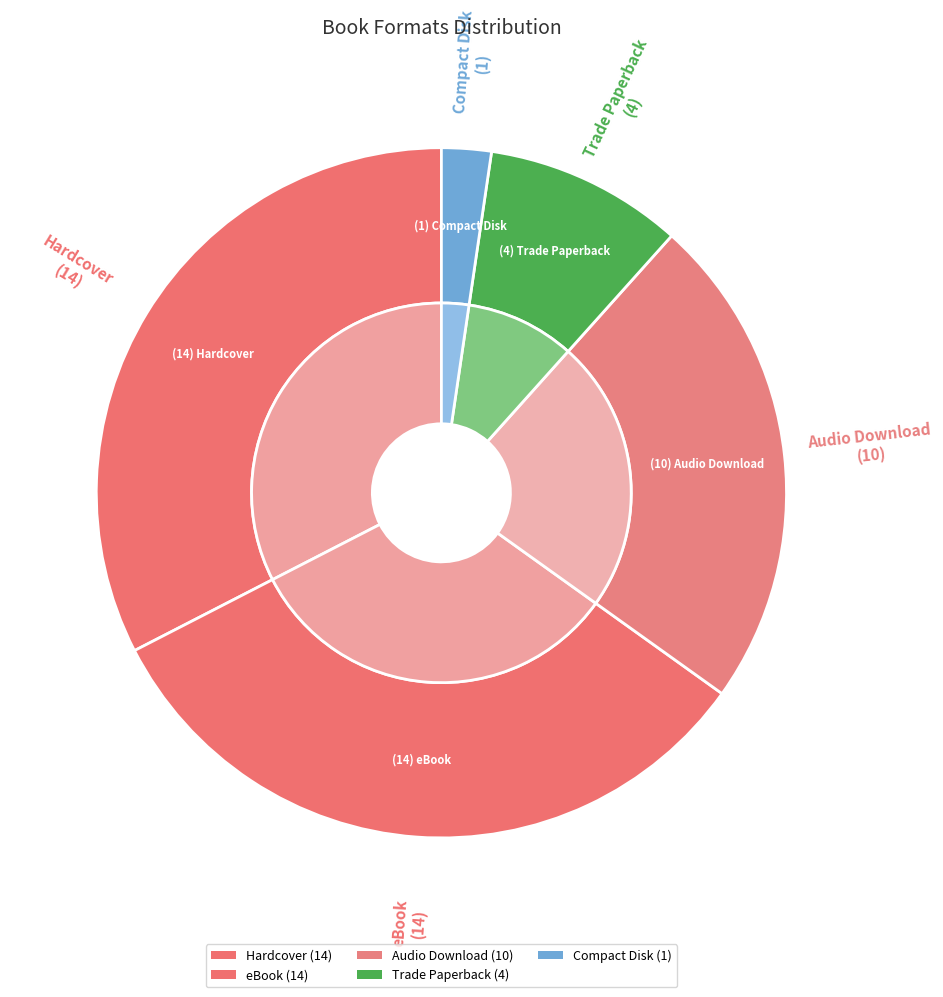

To the nearest percent, what portion does Audio Download represent?

23%